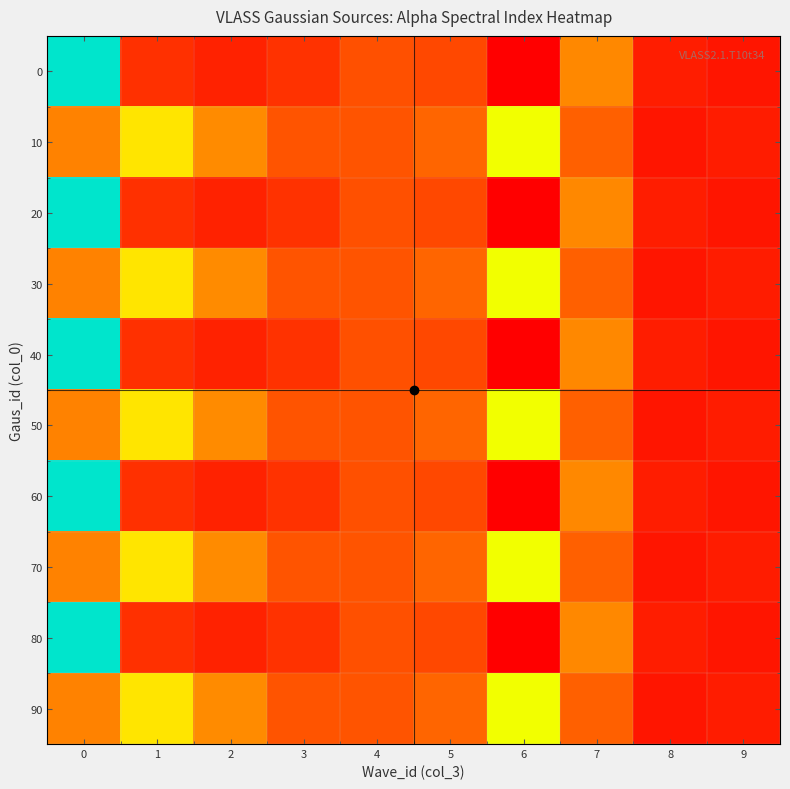

Reading left to right, what are all the values shown in this chart?

0: 0=4.9	1=-1.2	2=-1.4	3=-1.1	4=-0.5	5=-0.7	6=-2.2	7=0.3	8=-1.6	9=-1.7
10: 0=0.2	1=1.1	2=0.3	3=-0.4	4=-0.4	5=-0.1	6=1.6	7=-0.1	8=-1.7	9=-1.6
20: 0=4.9	1=-1.2	2=-1.4	3=-1.1	4=-0.5	5=-0.7	6=-2.2	7=0.3	8=-1.6	9=-1.7
30: 0=0.2	1=1.1	2=0.3	3=-0.4	4=-0.4	5=-0.1	6=1.6	7=-0.1	8=-1.7	9=-1.6
40: 0=4.9	1=-1.2	2=-1.4	3=-1.1	4=-0.5	5=-0.7	6=-2.2	7=0.3	8=-1.6	9=-1.7
50: 0=0.2	1=1.1	2=0.3	3=-0.4	4=-0.4	5=-0.1	6=1.6	7=-0.1	8=-1.7	9=-1.6
60: 0=4.9	1=-1.2	2=-1.4	3=-1.1	4=-0.5	5=-0.7	6=-2.2	7=0.3	8=-1.6	9=-1.7
70: 0=0.2	1=1.1	2=0.3	3=-0.4	4=-0.4	5=-0.1	6=1.6	7=-0.1	8=-1.7	9=-1.6
80: 0=4.9	1=-1.2	2=-1.4	3=-1.1	4=-0.5	5=-0.7	6=-2.2	7=0.3	8=-1.6	9=-1.7
90: 0=0.2	1=1.1	2=0.3	3=-0.4	4=-0.4	5=-0.1	6=1.6	7=-0.1	8=-1.7	9=-1.6